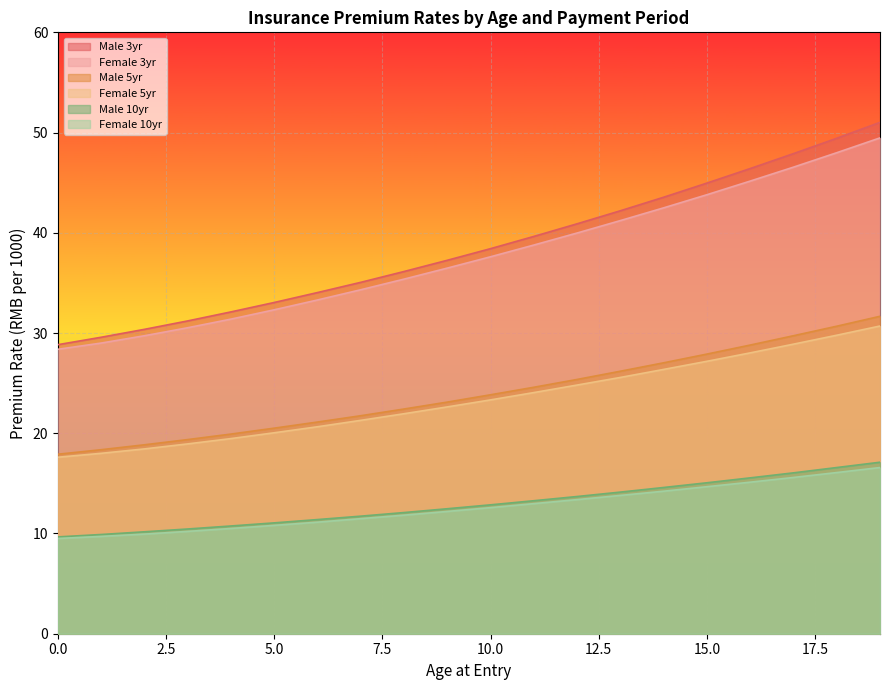

Is it true that Female 3yr equals 40.2 at 0?

False